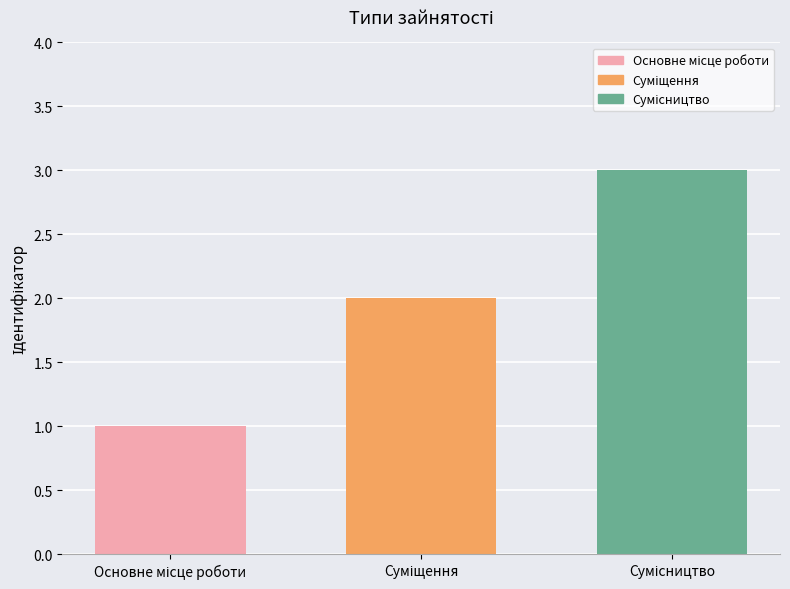

What is the minimum value shown in the chart?

1